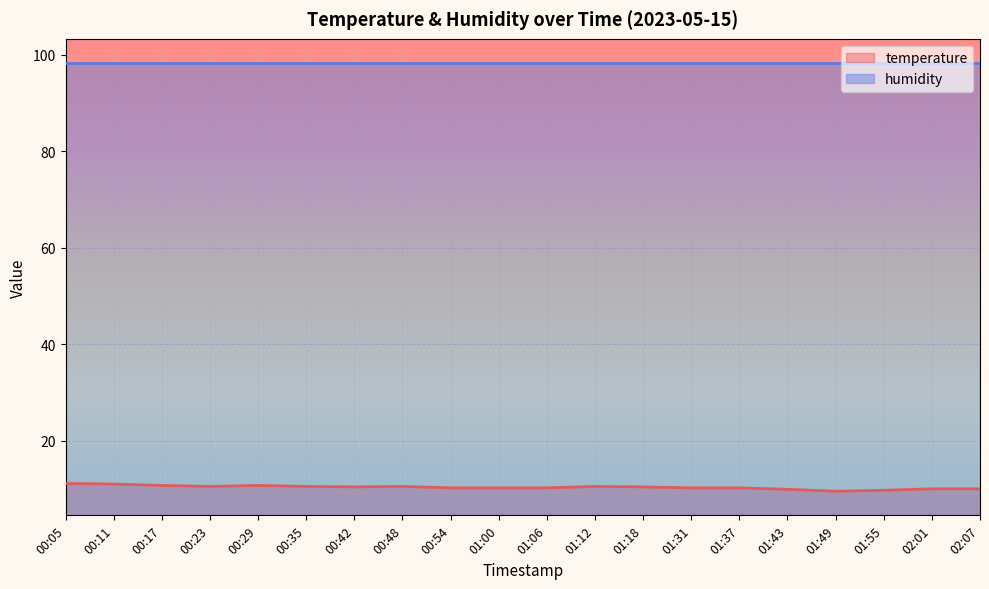

True or false: the data has more than 0 interior local peaks.

True